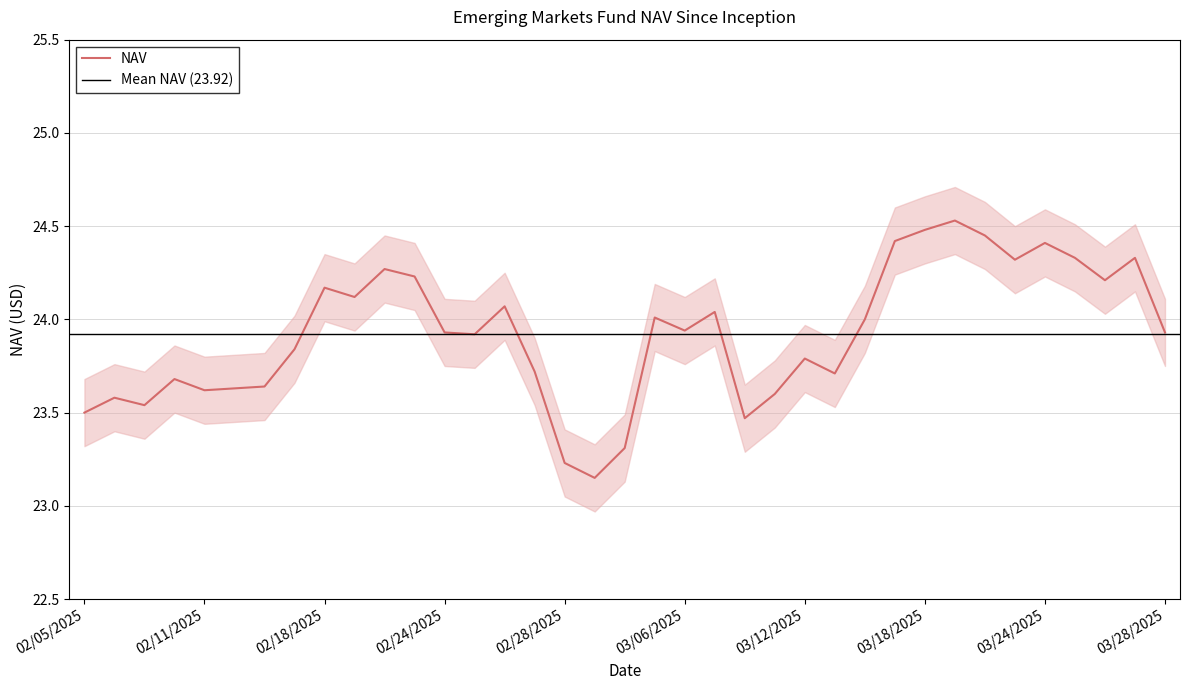

How many interior local peaks (higher than both neighbors) does the data have?

11